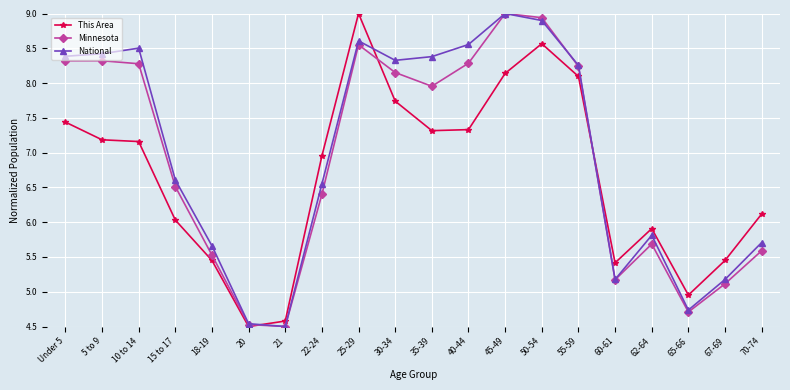

Count the number of data series in this chart.

3